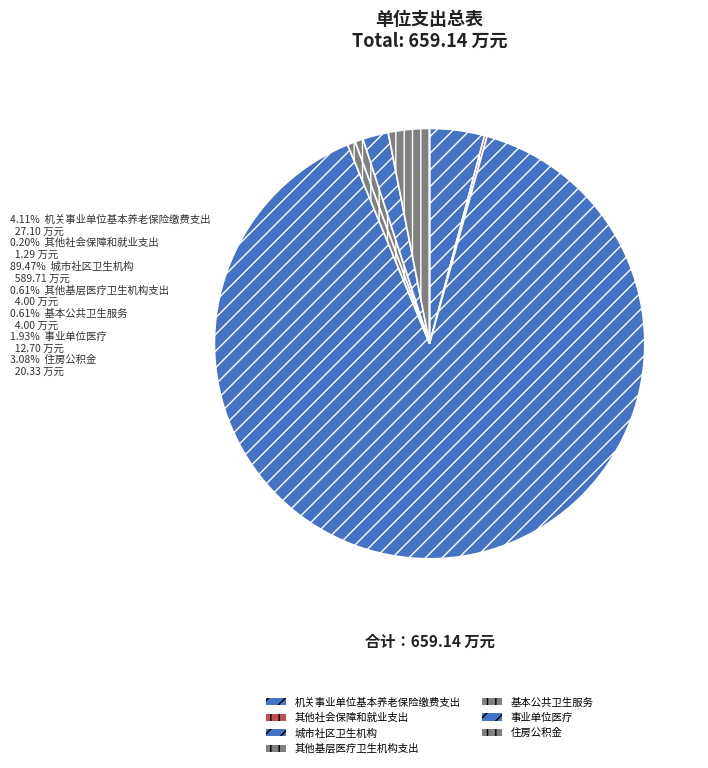

To the nearest percent, what is the difference between the 其他社会保障和就业支出 and 城市社区卫生机构 slice percentages?

89%